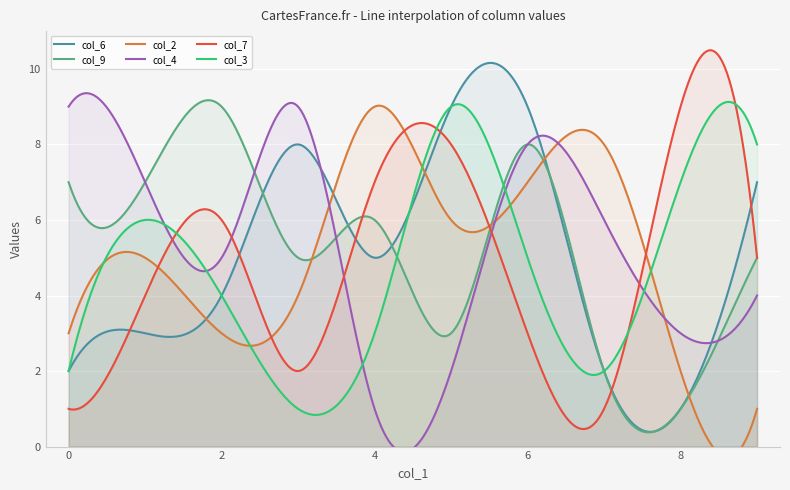

Is the value of col_3 at 2 greater than the value of col_9 at 2?

No